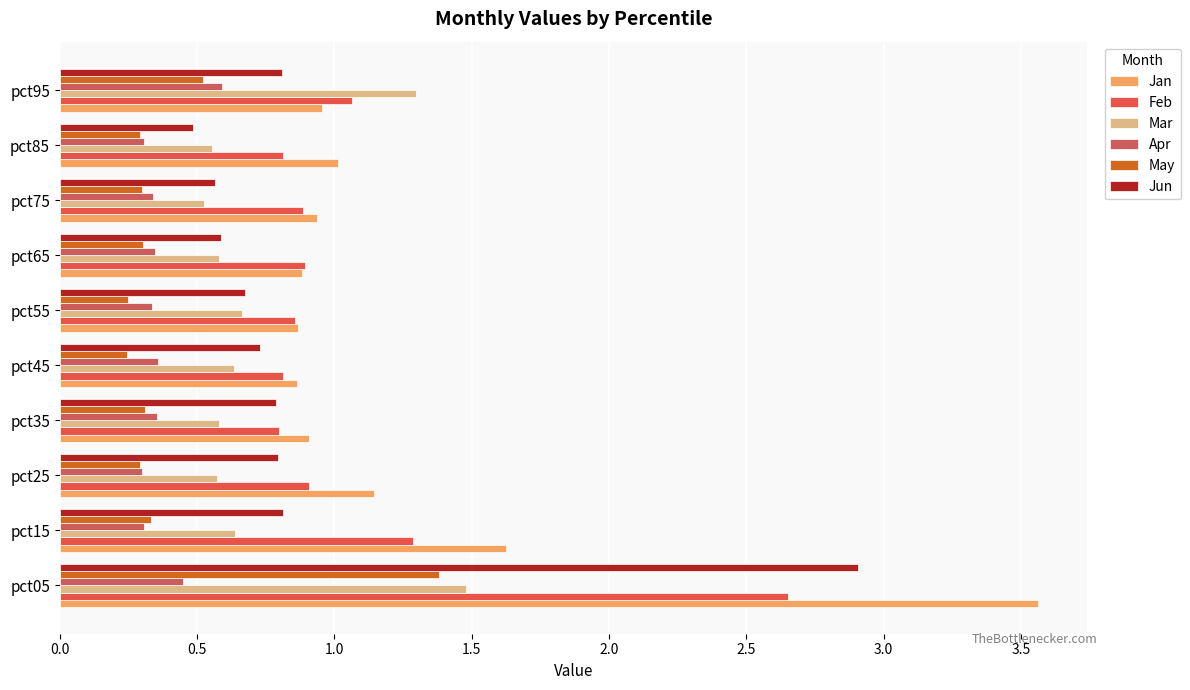

How many data points does each series have?

10